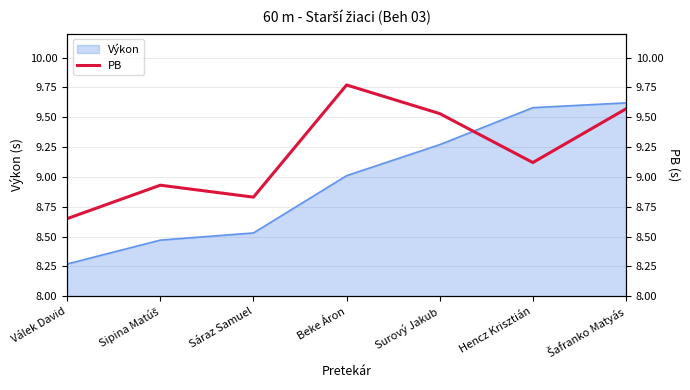

Is it true that Výkon equals 9.0 at Beke Áron?

True